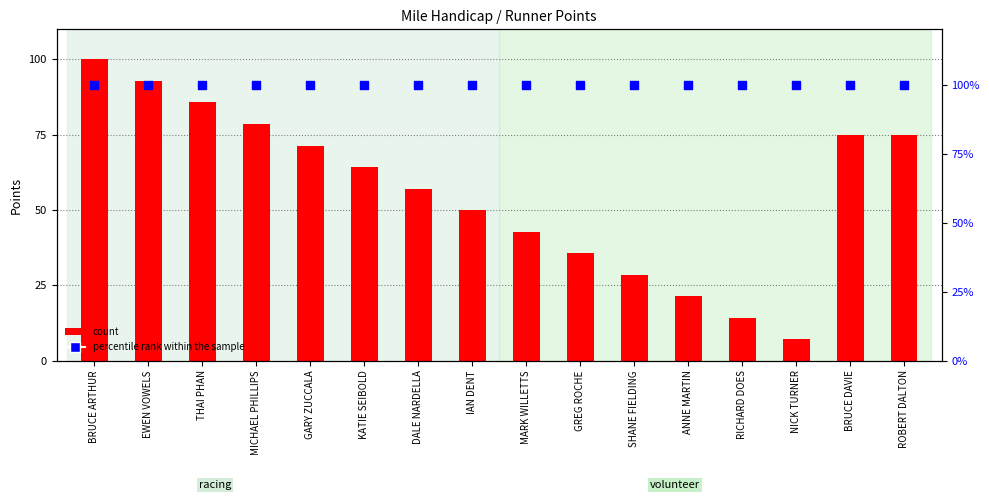

Which series reaches the minimum Y coordinate?

count